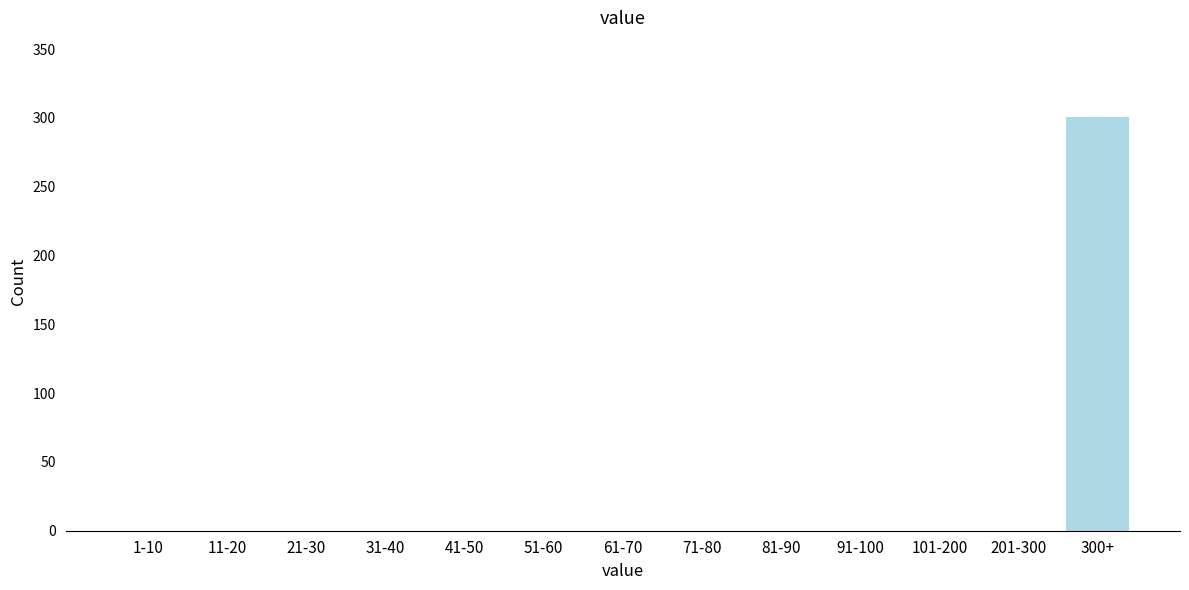

Reading left to right, transcribe all the data shown in this chart.

1-10=0	11-20=0	21-30=0	31-40=0	41-50=0	51-60=0	61-70=0	71-80=0	81-90=0	91-100=0	101-200=0	201-300=0	300+=301